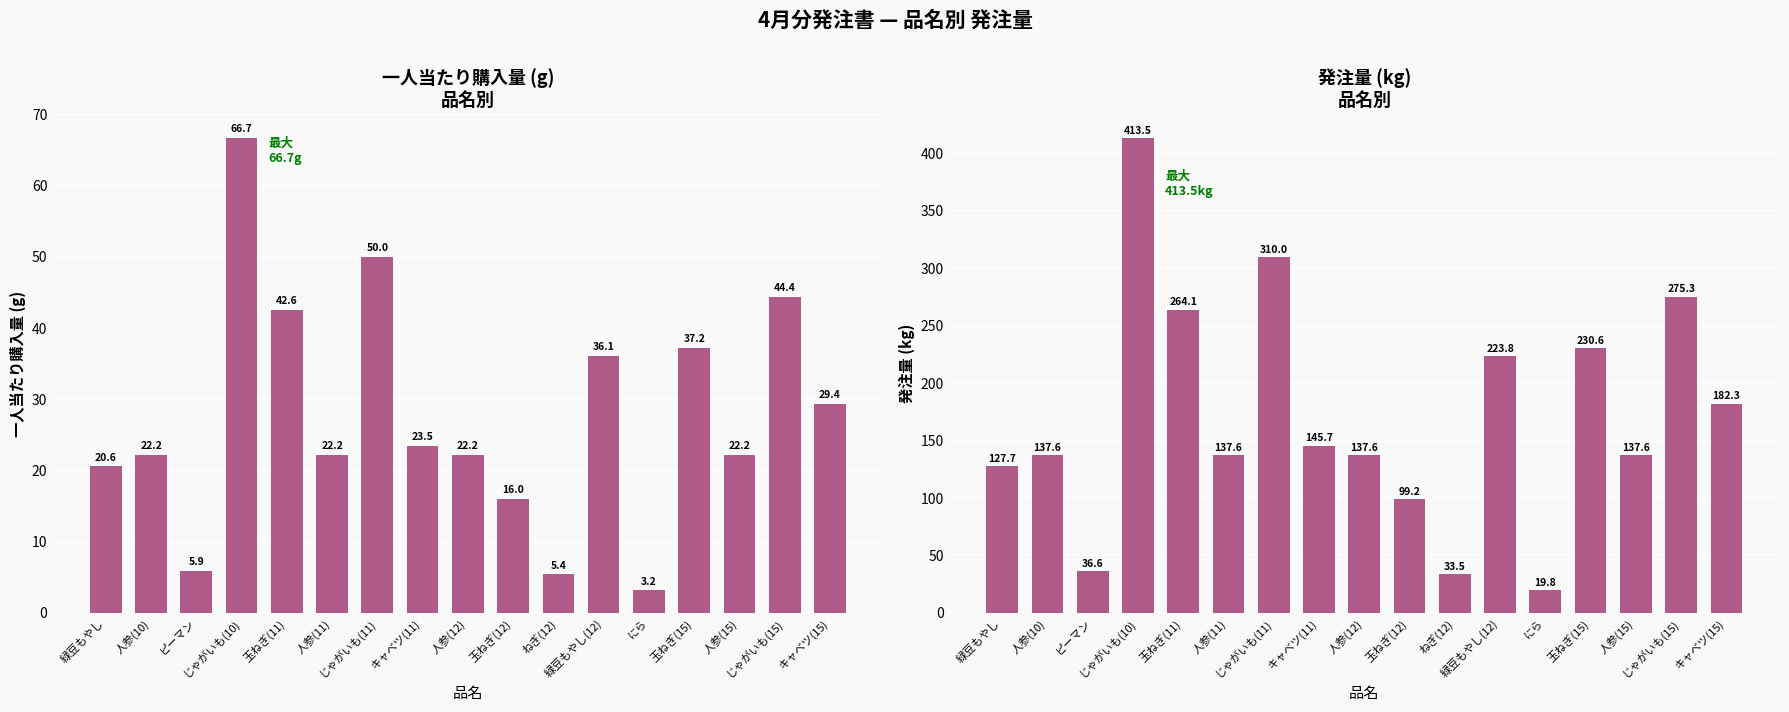

Is the value of 一人当たり購入量(g) at じゃがいも(15) greater than the value of 発注(kg) at 玉ねぎ(11)?

No